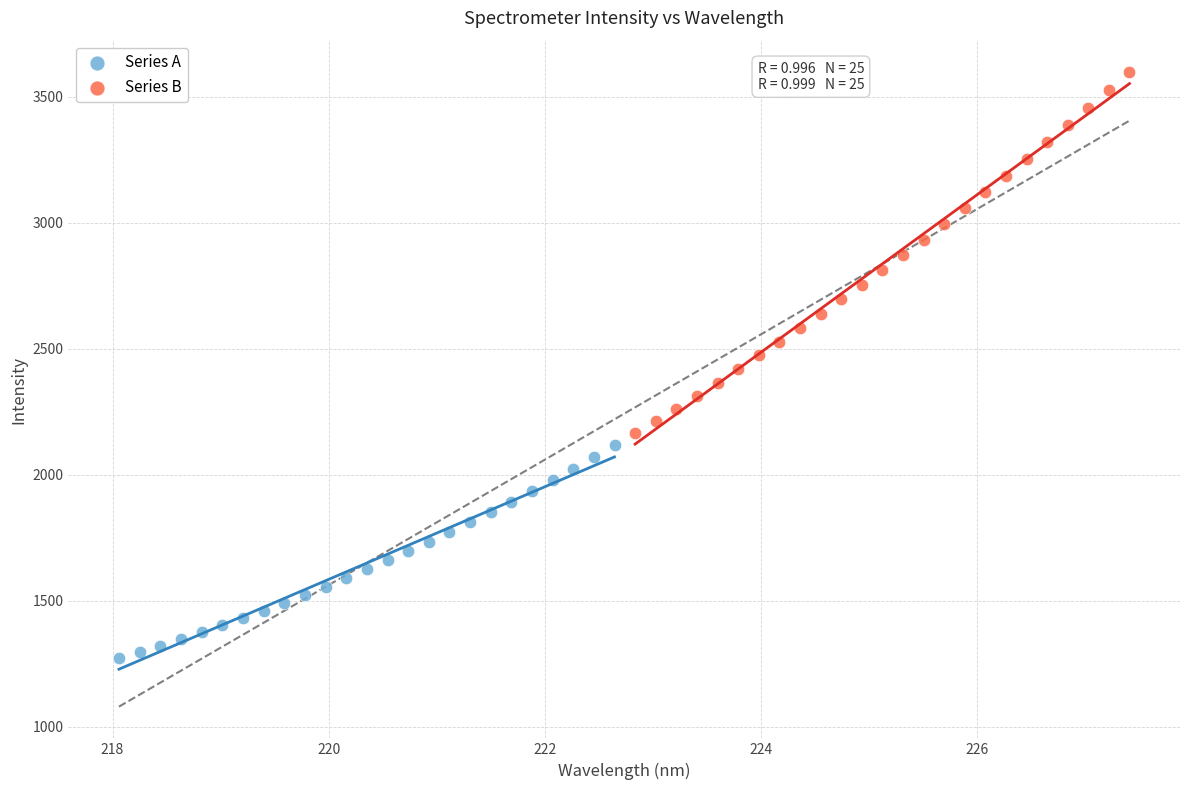

Which series has the widest spread of Y values?

Series B